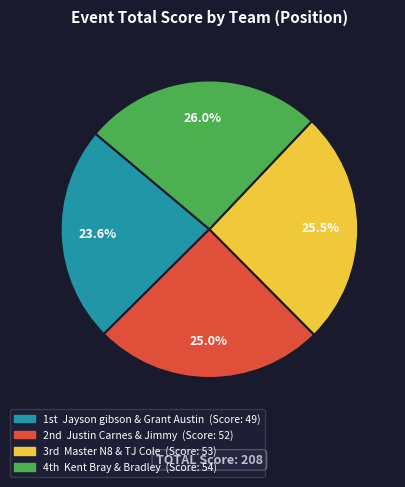

Is there a majority slice in this chart?

No